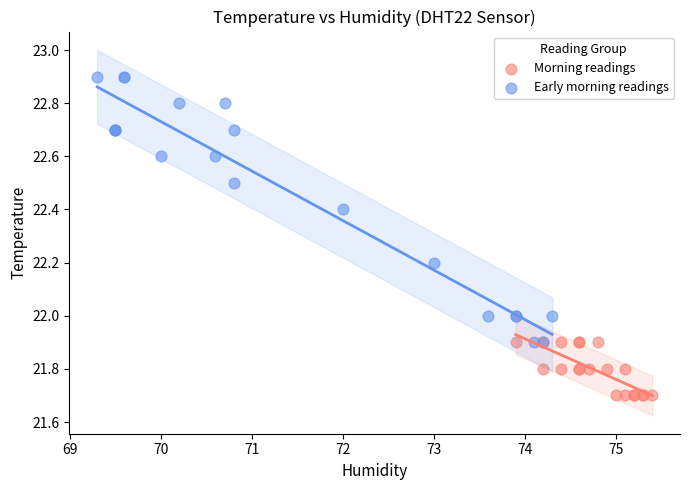

Which series has the widest spread of Y values?

Early morning readings